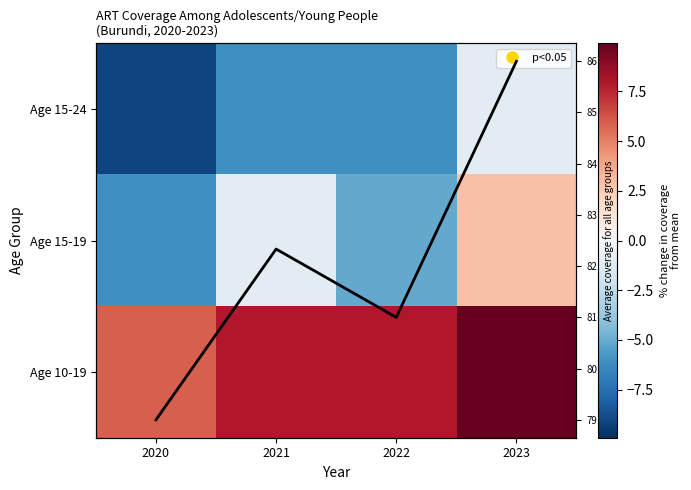

Which category has the highest value in the Age 10-19 series?

2023